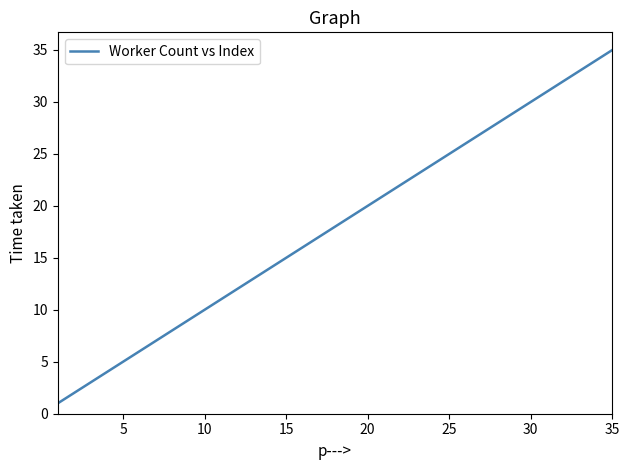

What is the greatest value displayed?

35